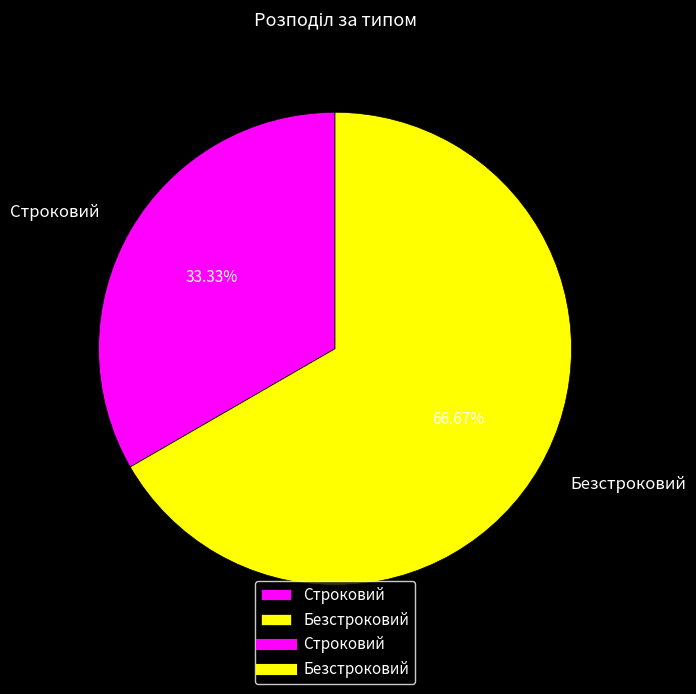

To the nearest percent, what is the average slice percentage?

50%